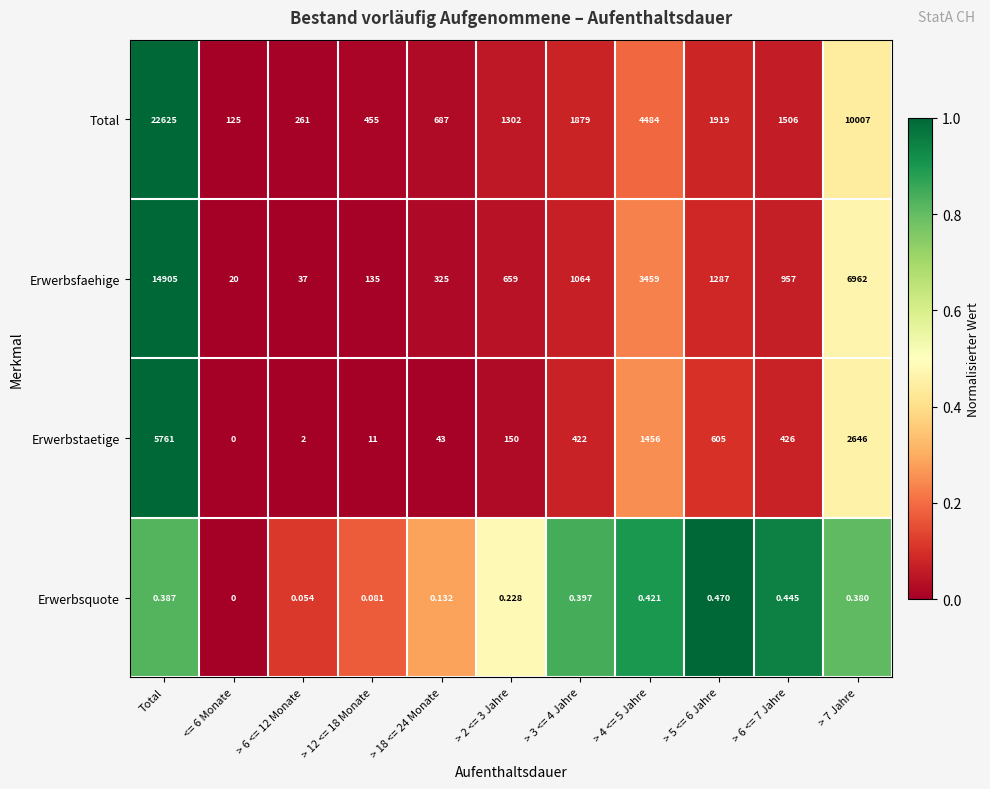

At which category does the chart reach its peak across all series?

Total